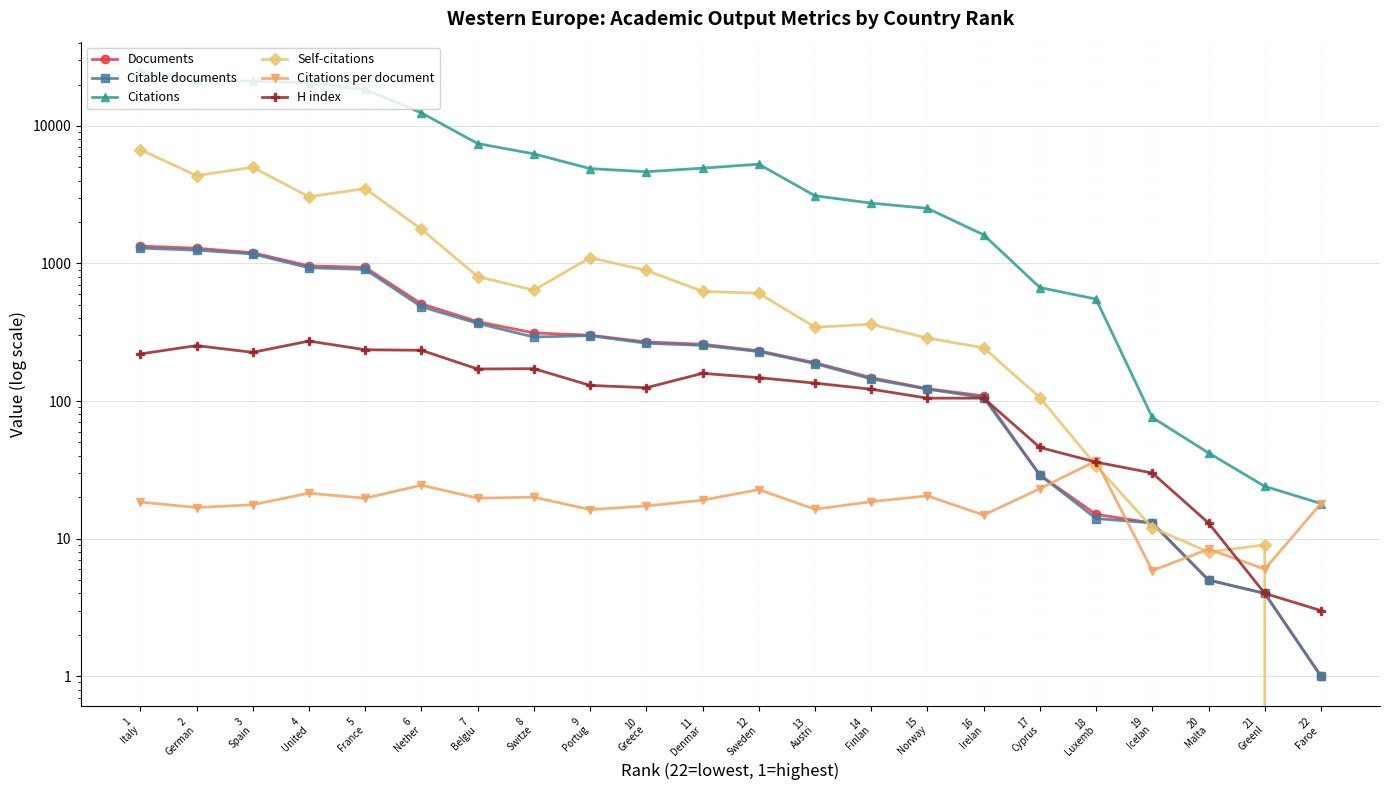

Is it true that Self-citations equals 12.0 at 19
Icelan?

True